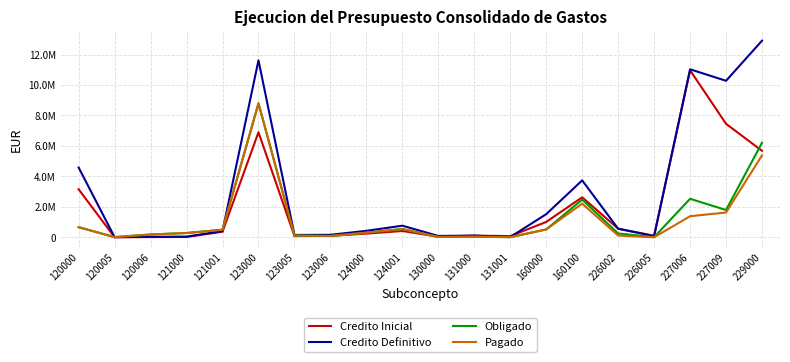

At how many categories does at least one series exceed 12099375?

1